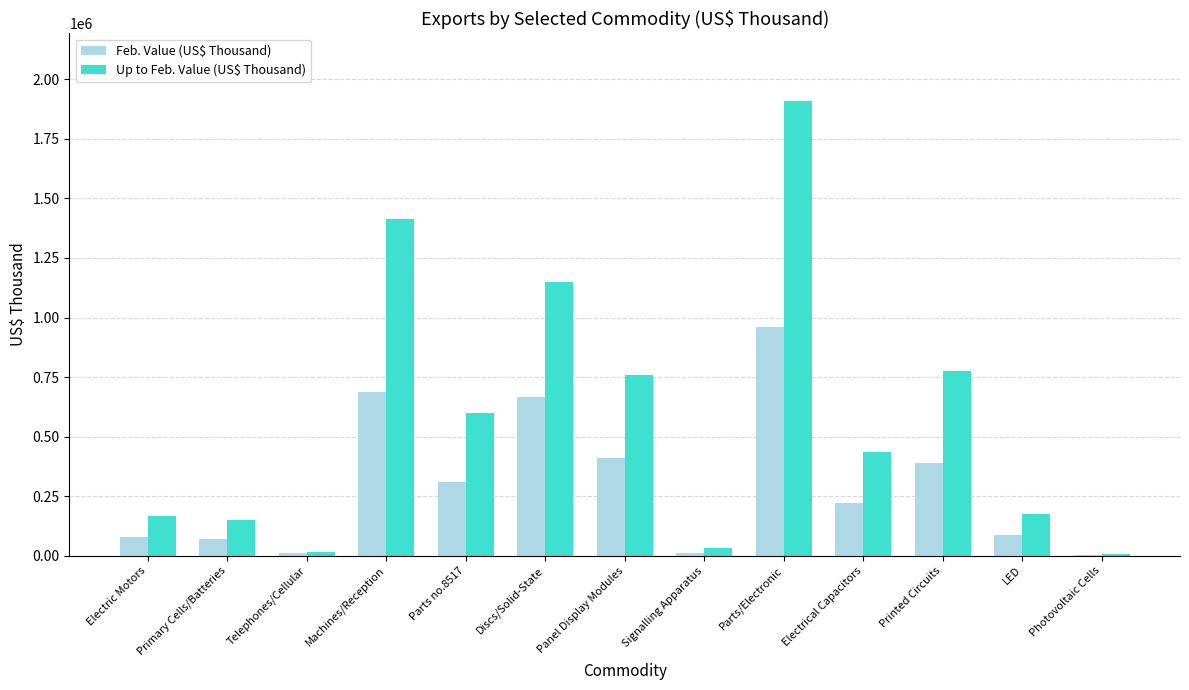

Between Parts no.8517 and Panel Display Modules, which series saw the biggest shift?

Up to Feb. Value (US$ Thousand)